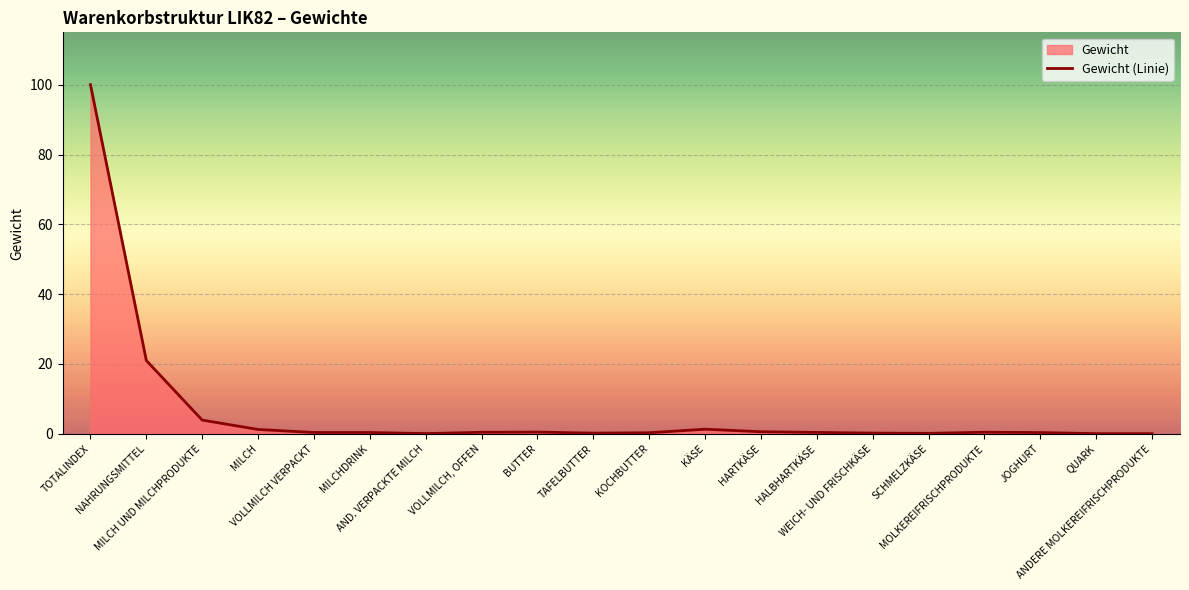

What is the label of the 15th point from the left?

WEICH- UND FRISCHKÄSE